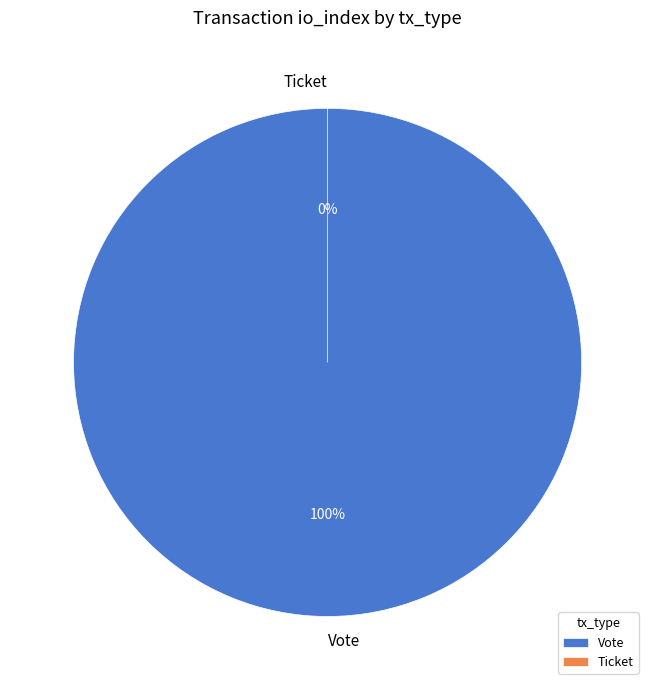

What is the smallest slice in the pie chart?

Ticket